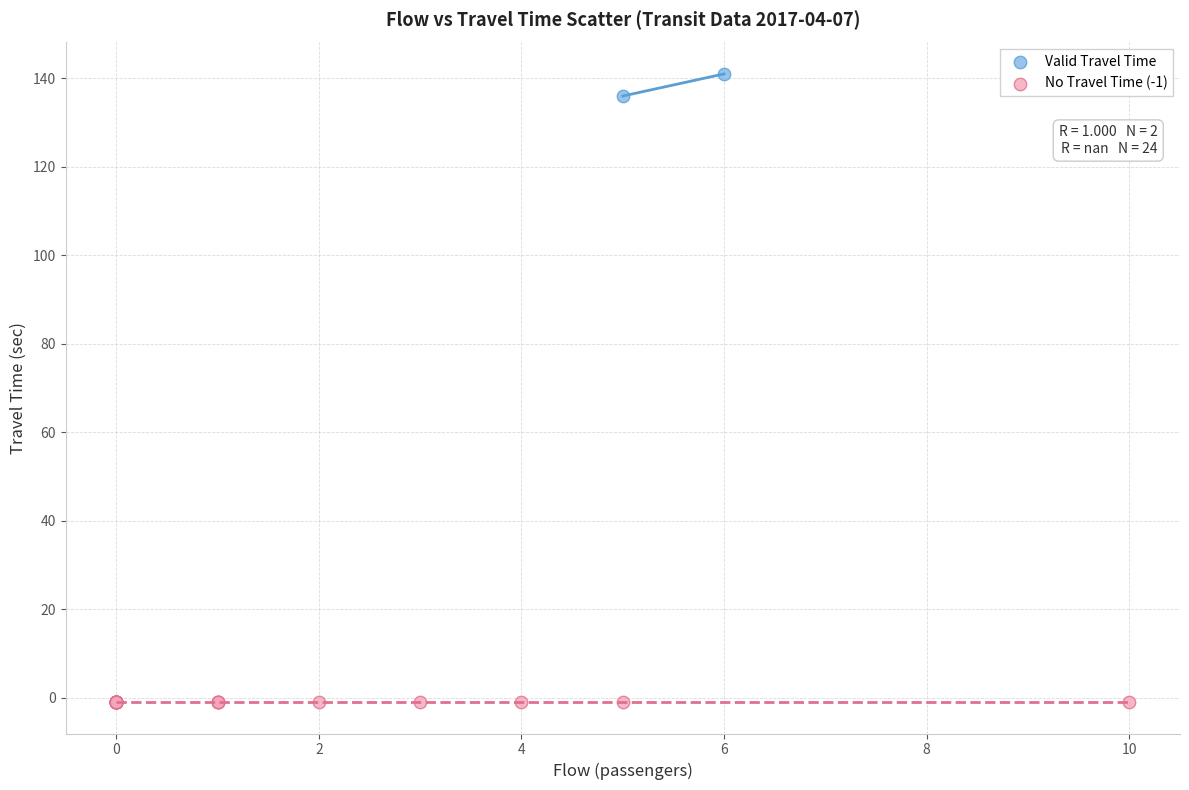

Which series reaches the maximum Y coordinate?

Valid Travel Time